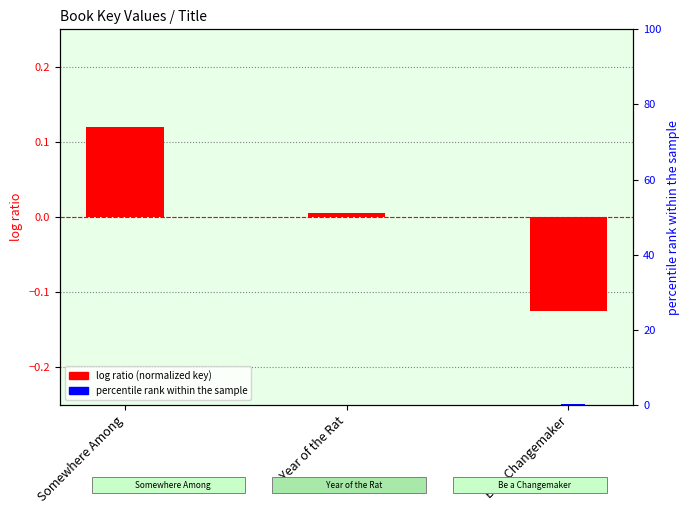

Which series has the widest spread of values?

log ratio (normalized key)